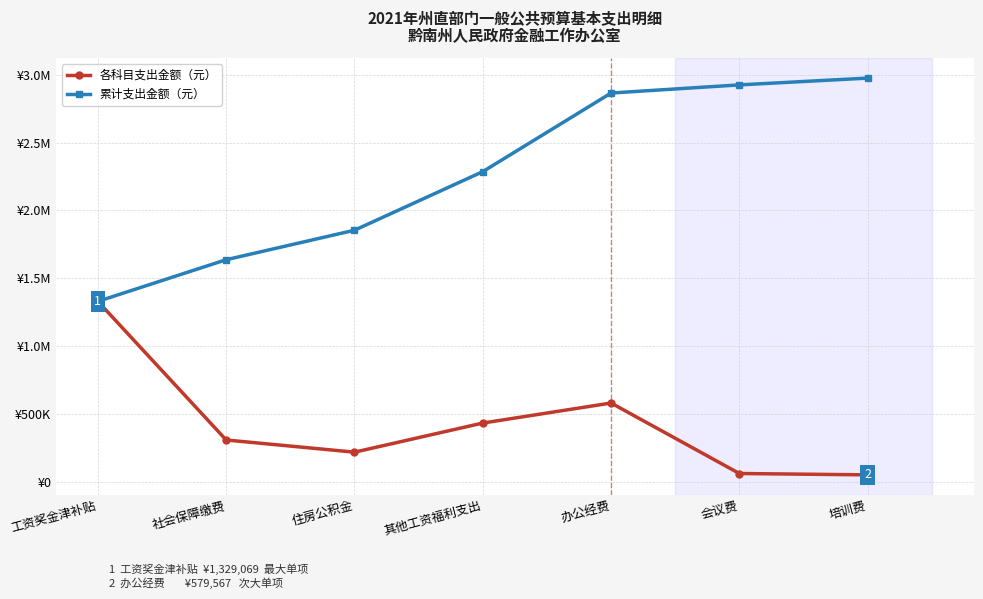

What are all the series names shown in the legend?

各科目支出金额（元）, 累计支出金额（元）